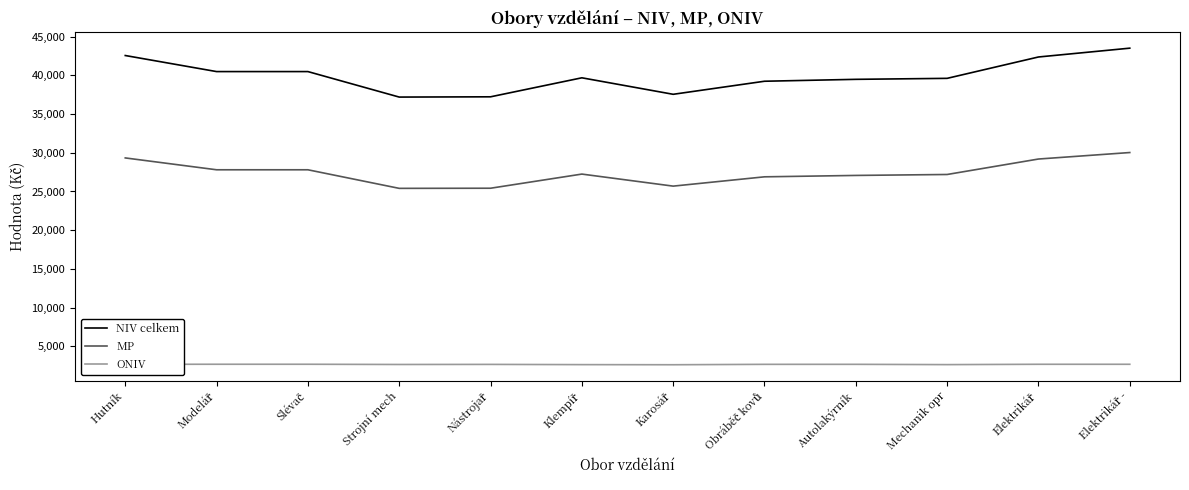

What is the sum of all MP values?

329119